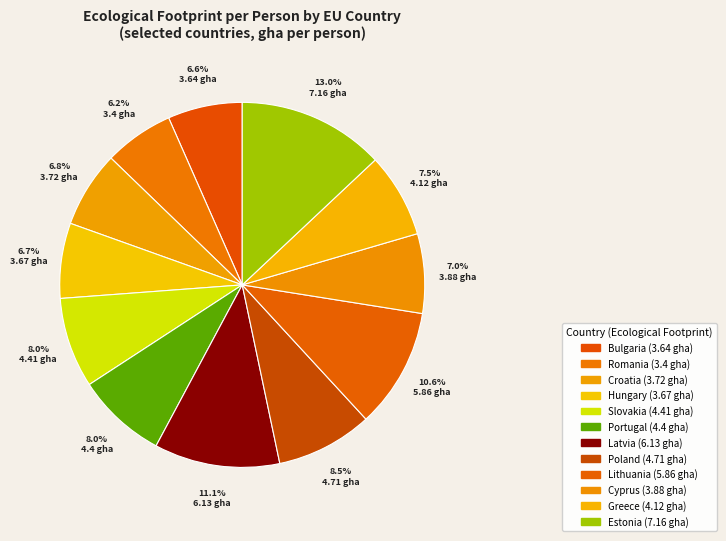

How many segments does this pie chart have?

12